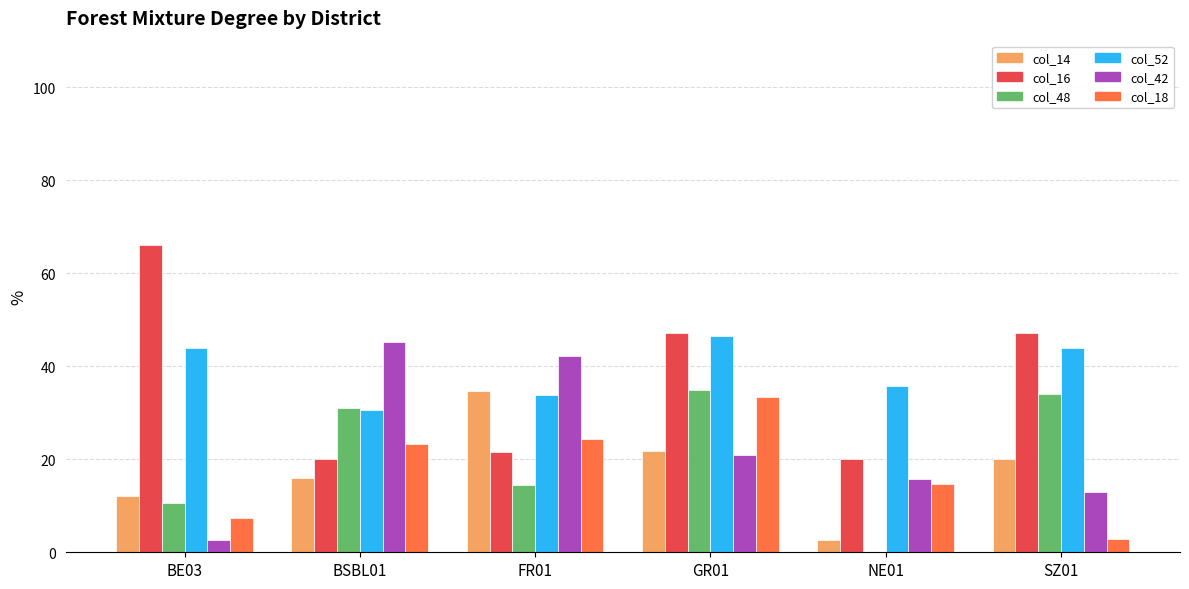

What is the maximum value for col_48?

34.9